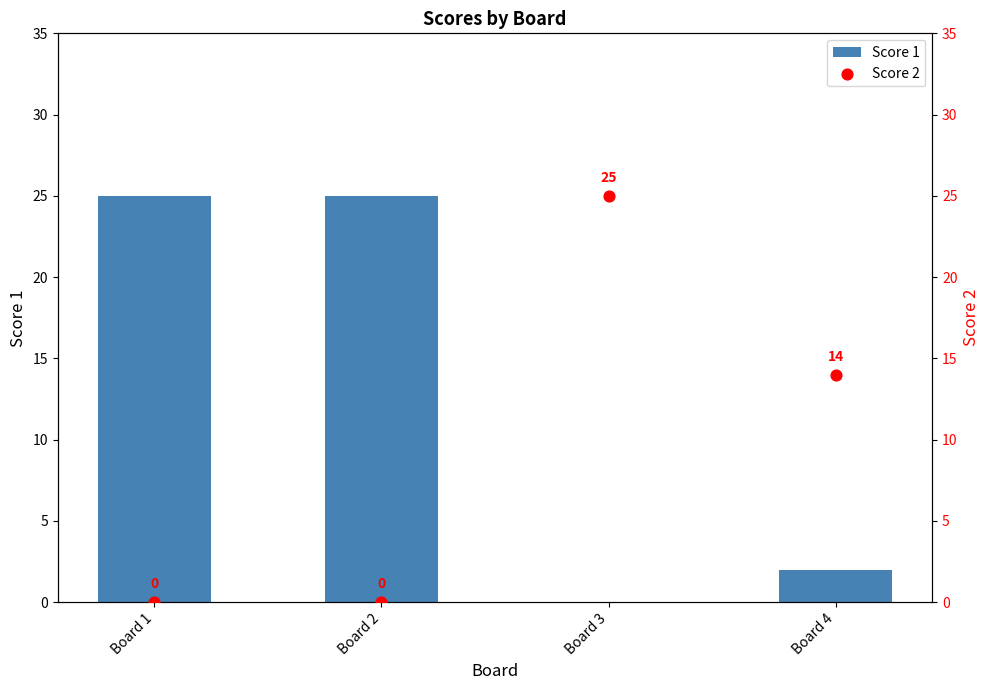

Which series has the widest spread of Y values?

Score 1